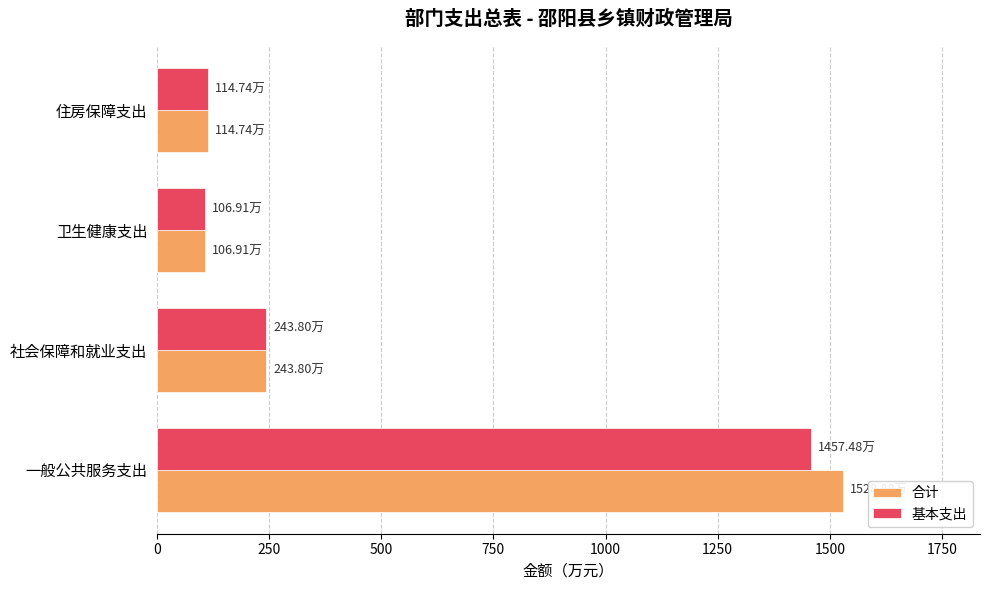

Which series has the largest total across all categories?

合计